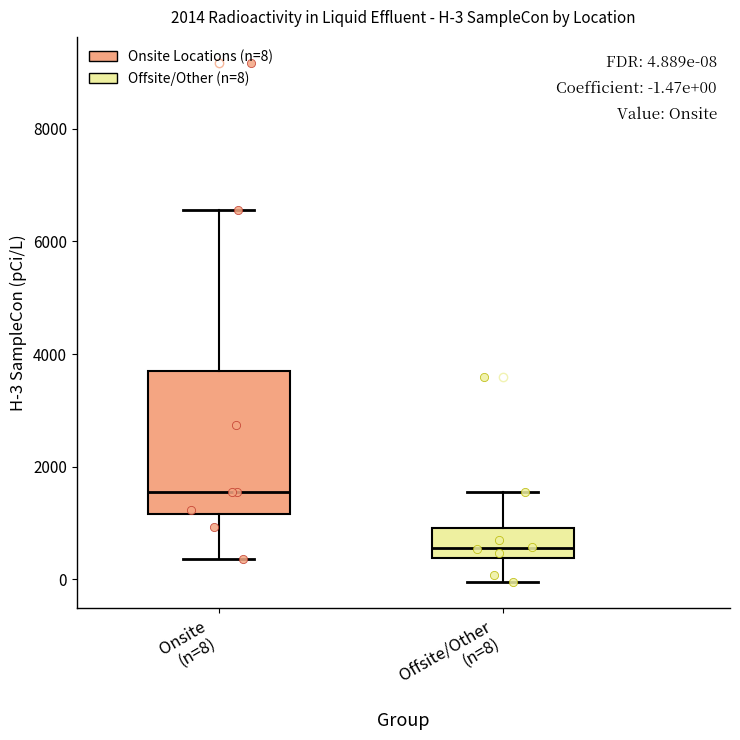

Which box's median line is the highest?

Onsite (n=8)